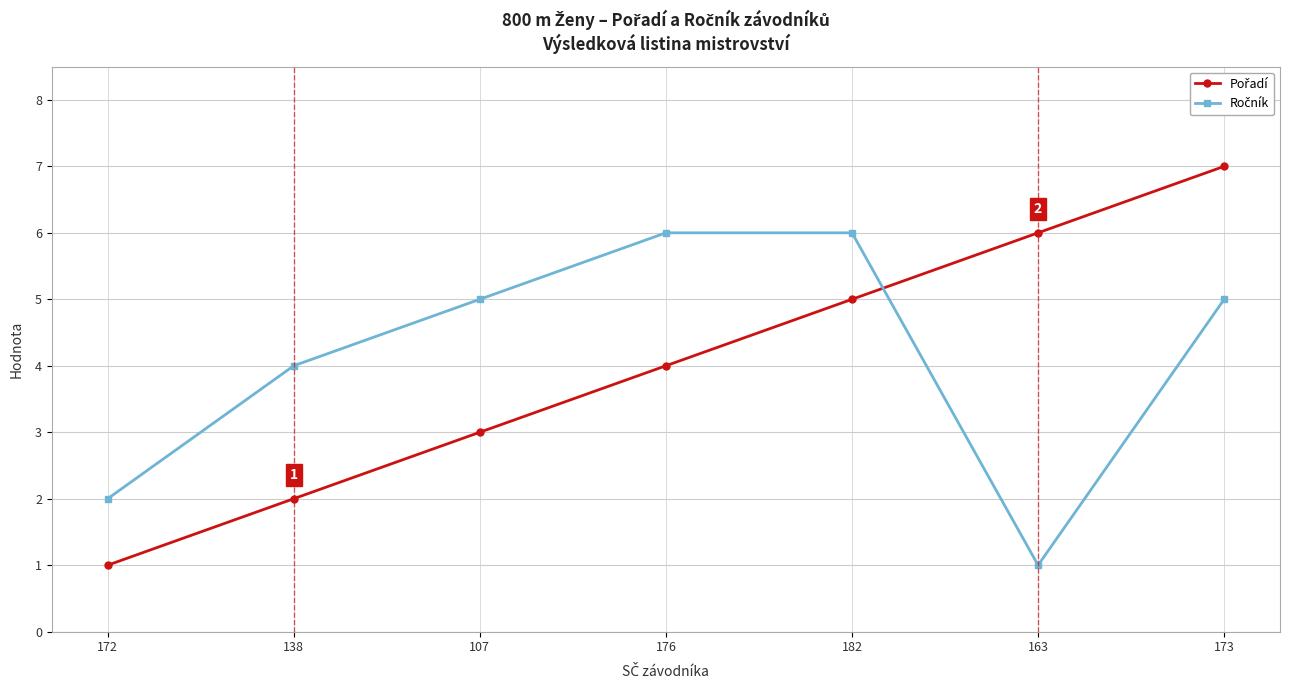

What is the total value across all series at 173?

12